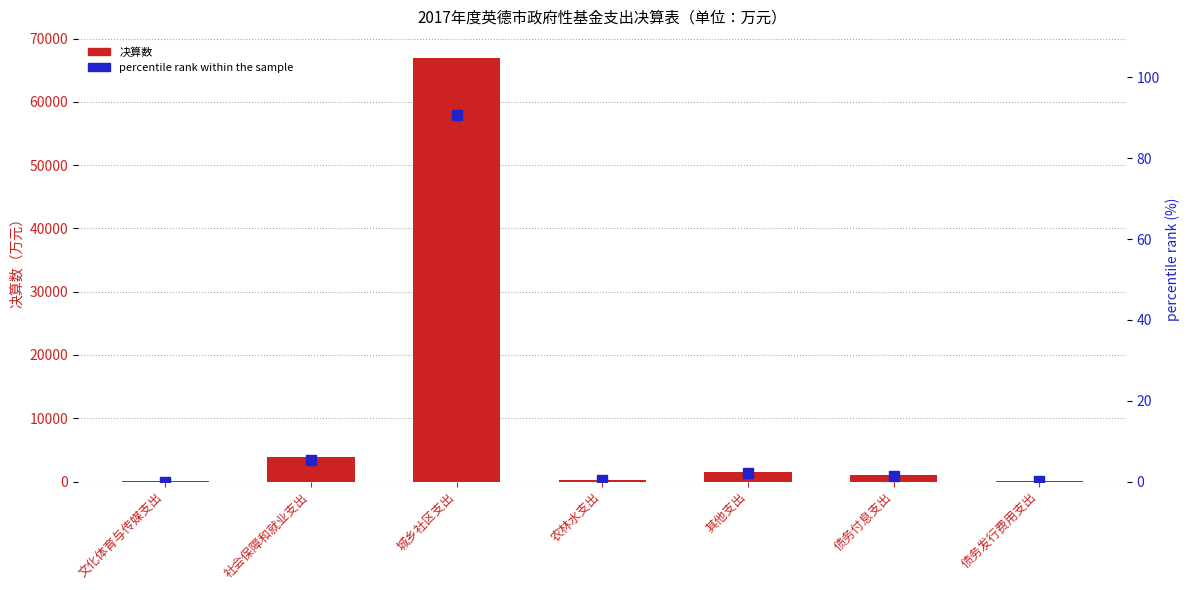

Which series contains the lowest Y value?

percentile rank within the sample